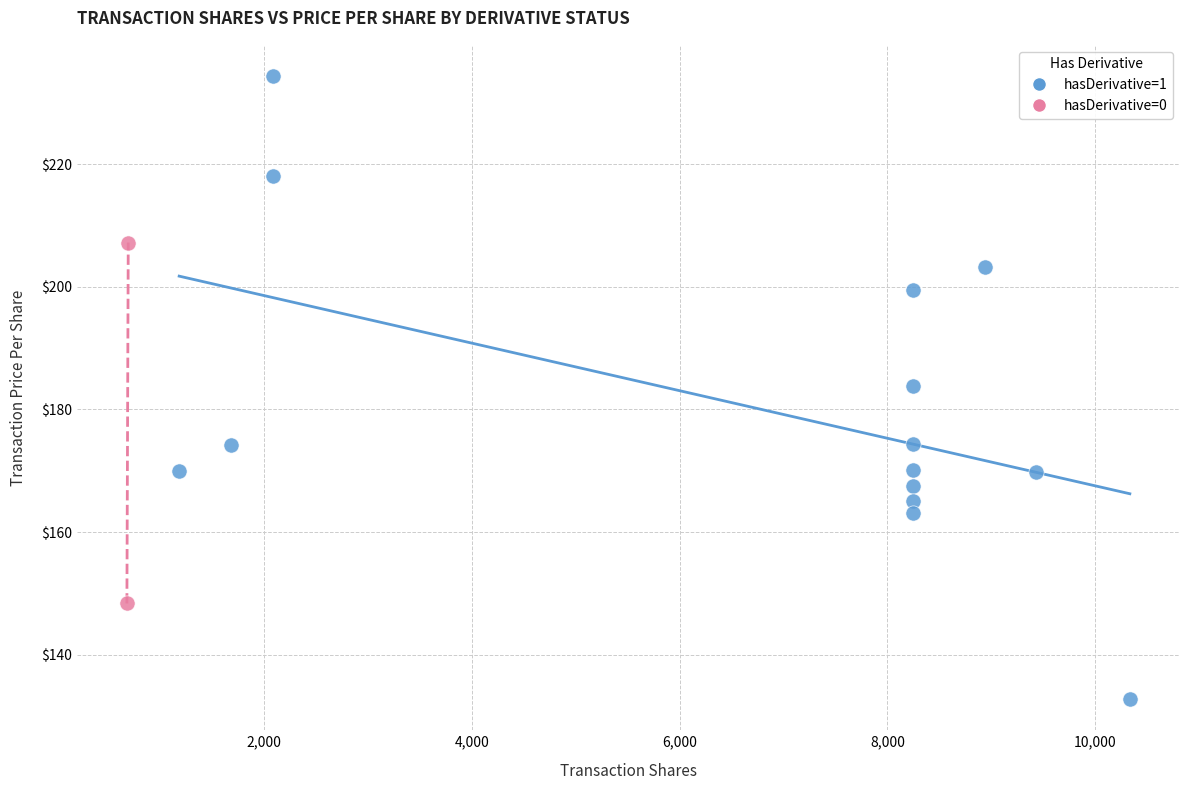

What are all the series names shown in the legend?

hasDerivative=1, hasDerivative=0